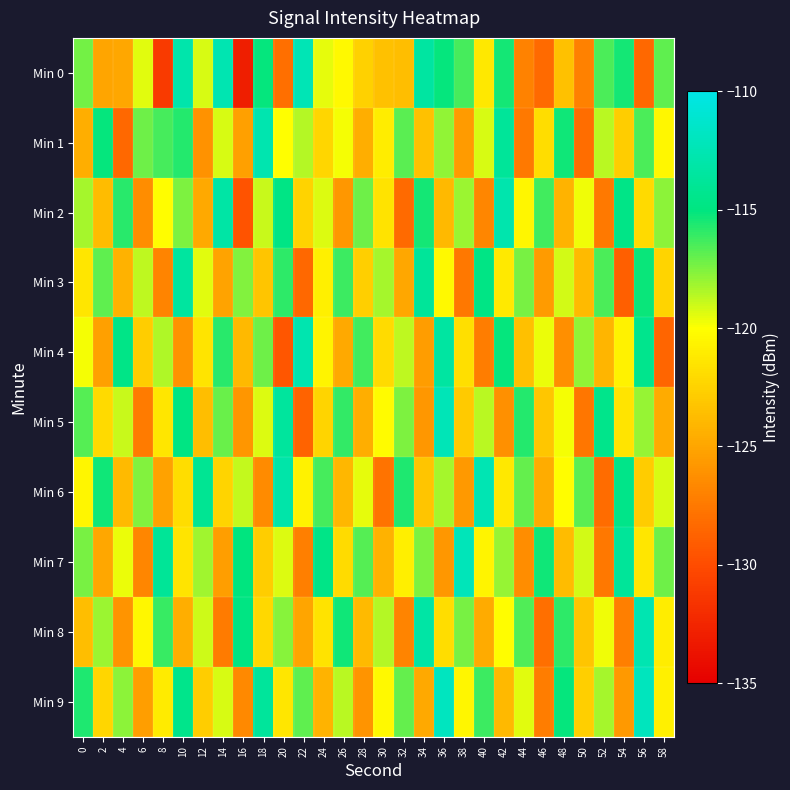

At which category is the sum across all series the highest?

36